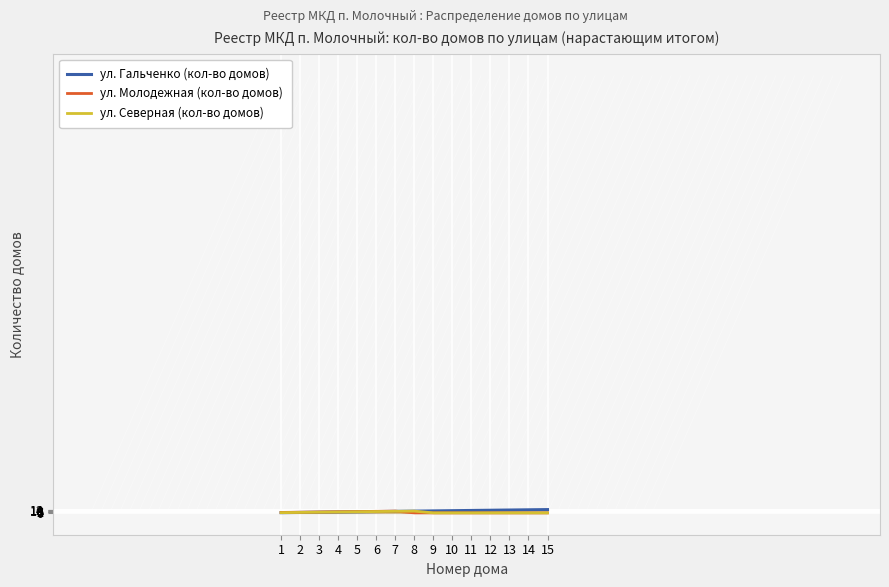

Does the chart display data point markers on the line(s)?

No